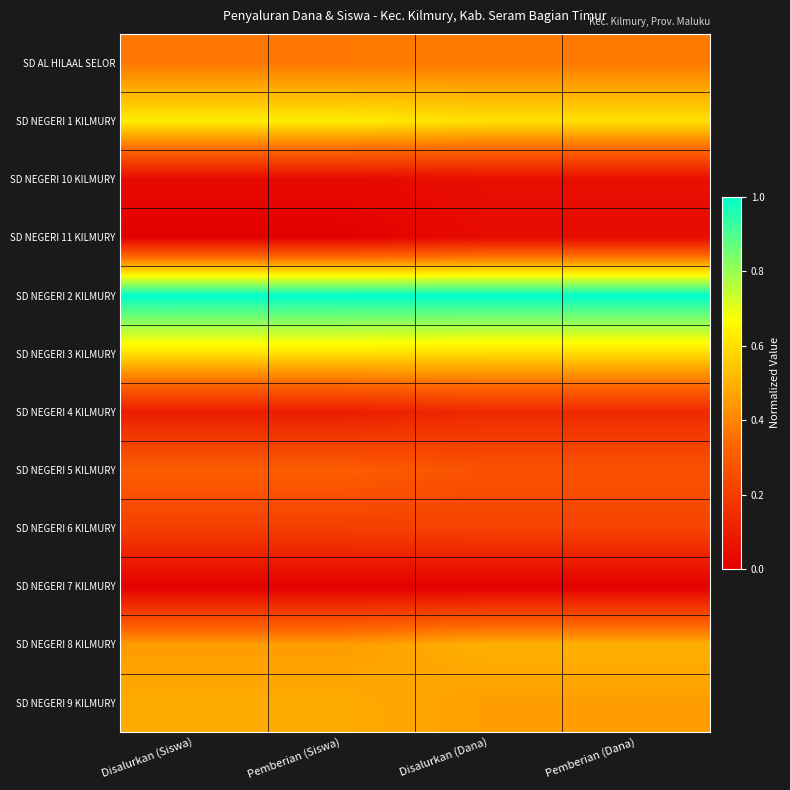

Between Pemberian (Siswa) and Pemberian (Dana), which is larger?

Pemberian (Dana)